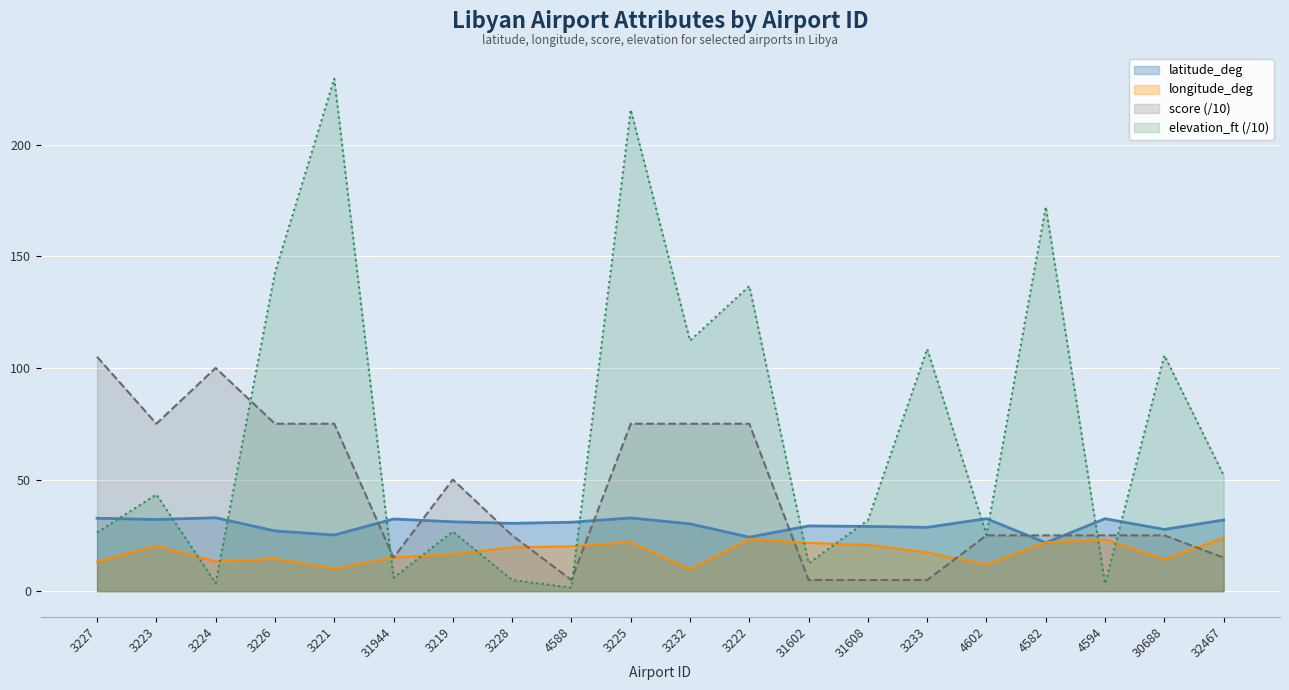

What are all the series names shown in the legend?

latitude_deg, longitude_deg, score (/10), elevation_ft (/10)